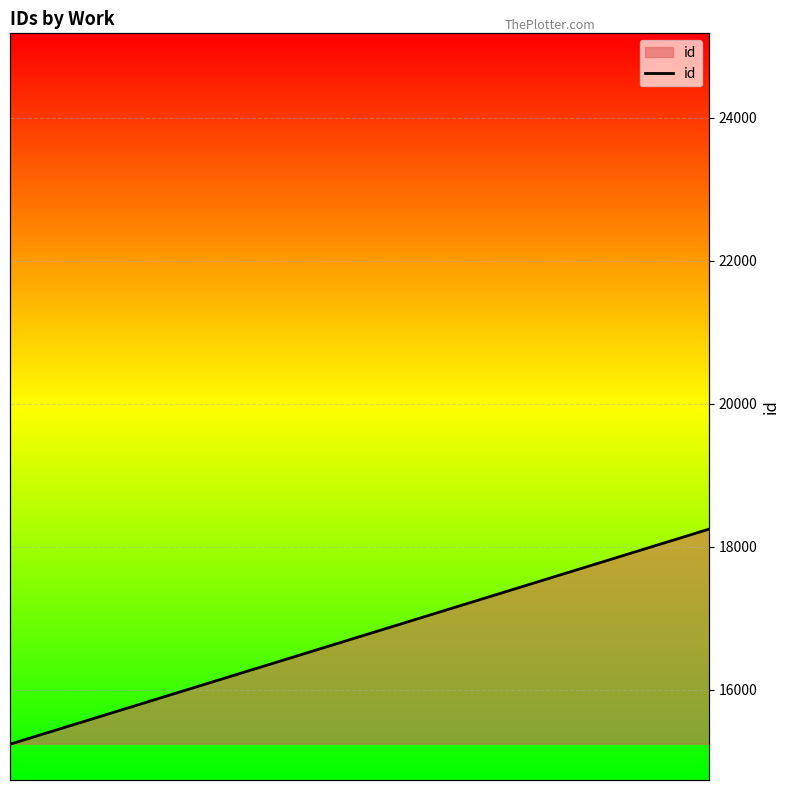

True or false: there are more than 1 points higher than both neighbors.

False